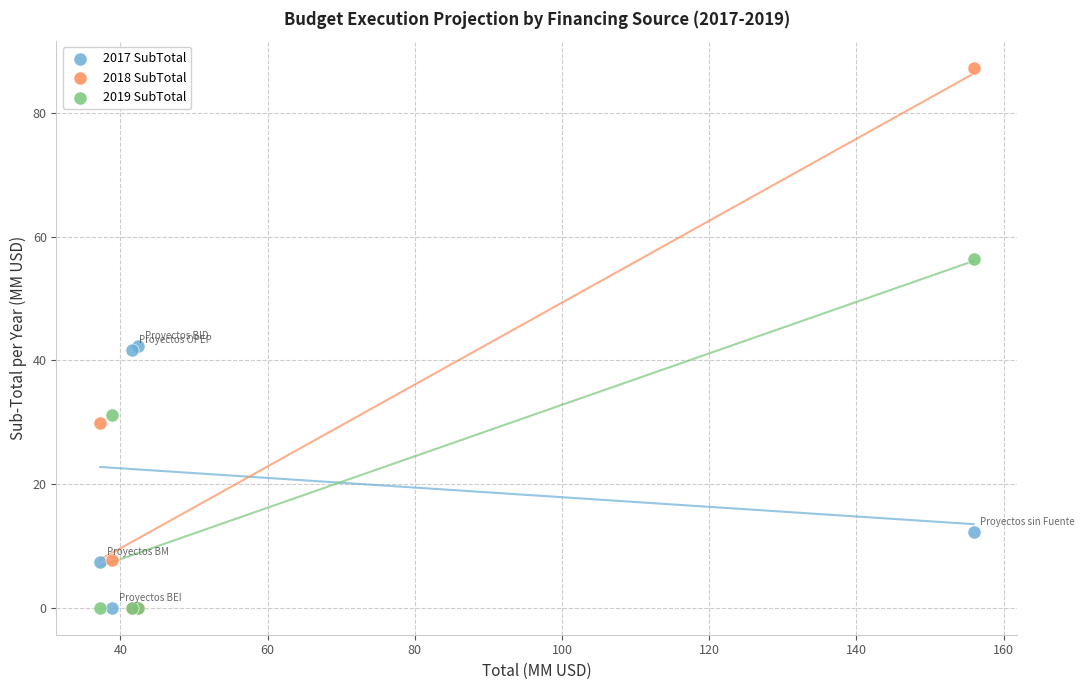

In the 2019 SubTotal series, what Y value is closest to 28?

31.1